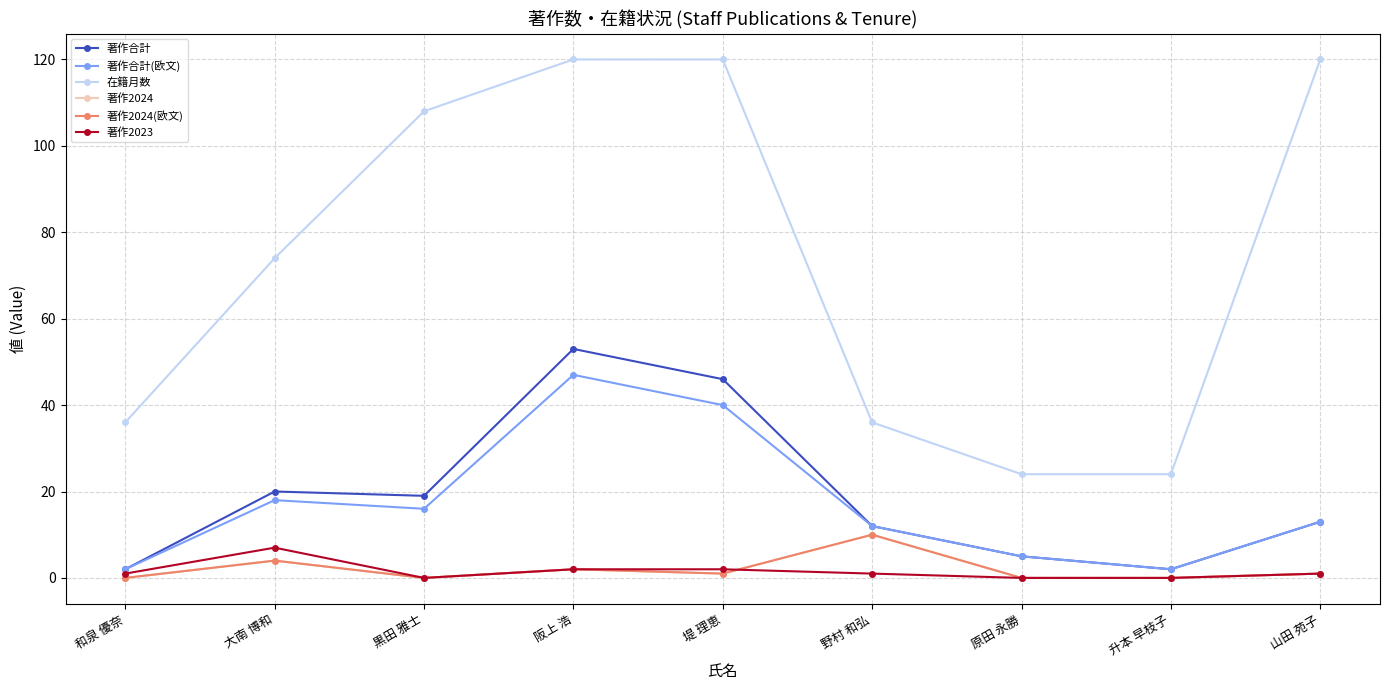

What is the sum of the 著作2023 values at 黒田 雅士 and 堤 理恵?

2